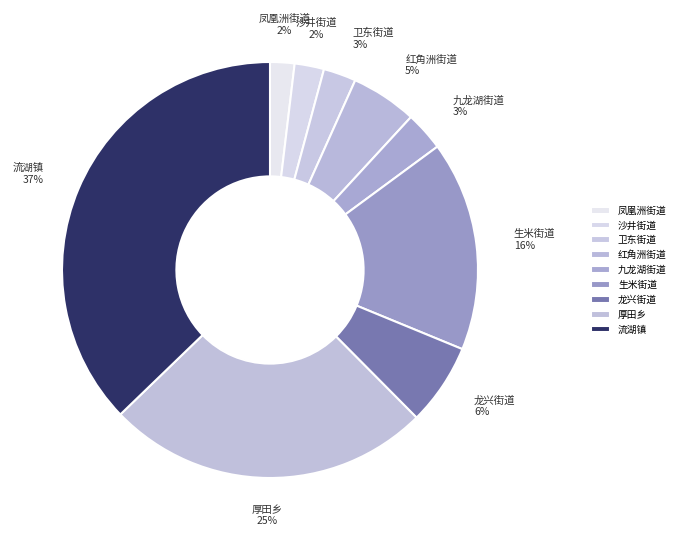

To the nearest percent, what percentage of the pie is 生米街道?

16%